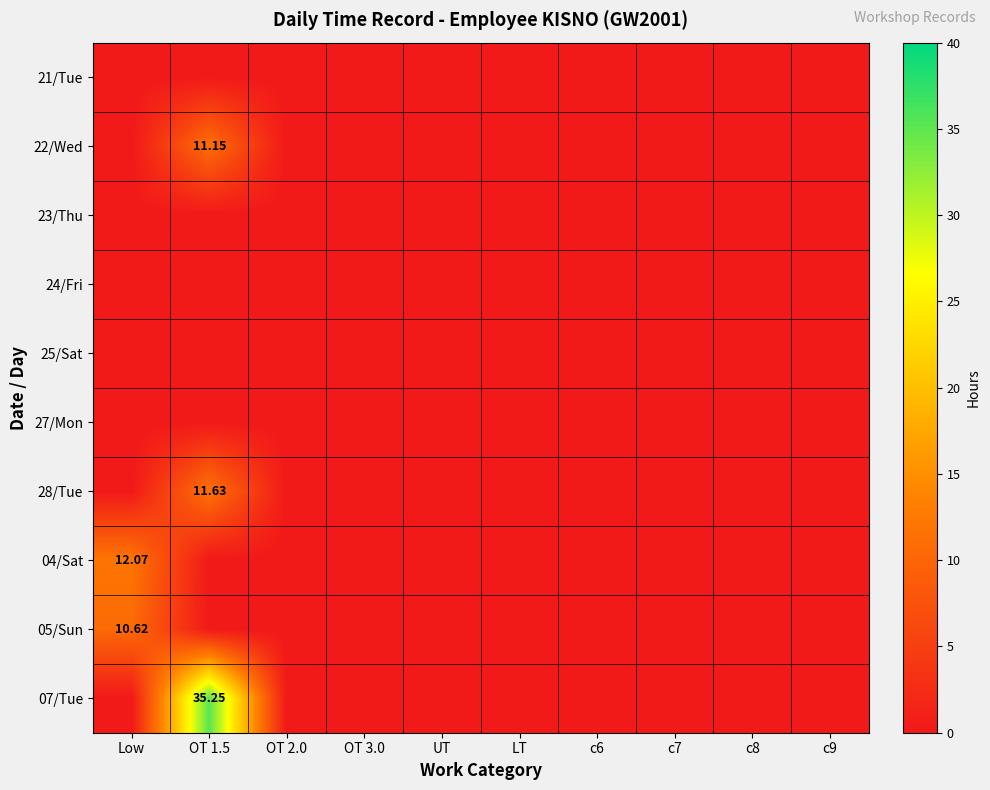

Which series has the largest range (max minus min)?

07/Tue